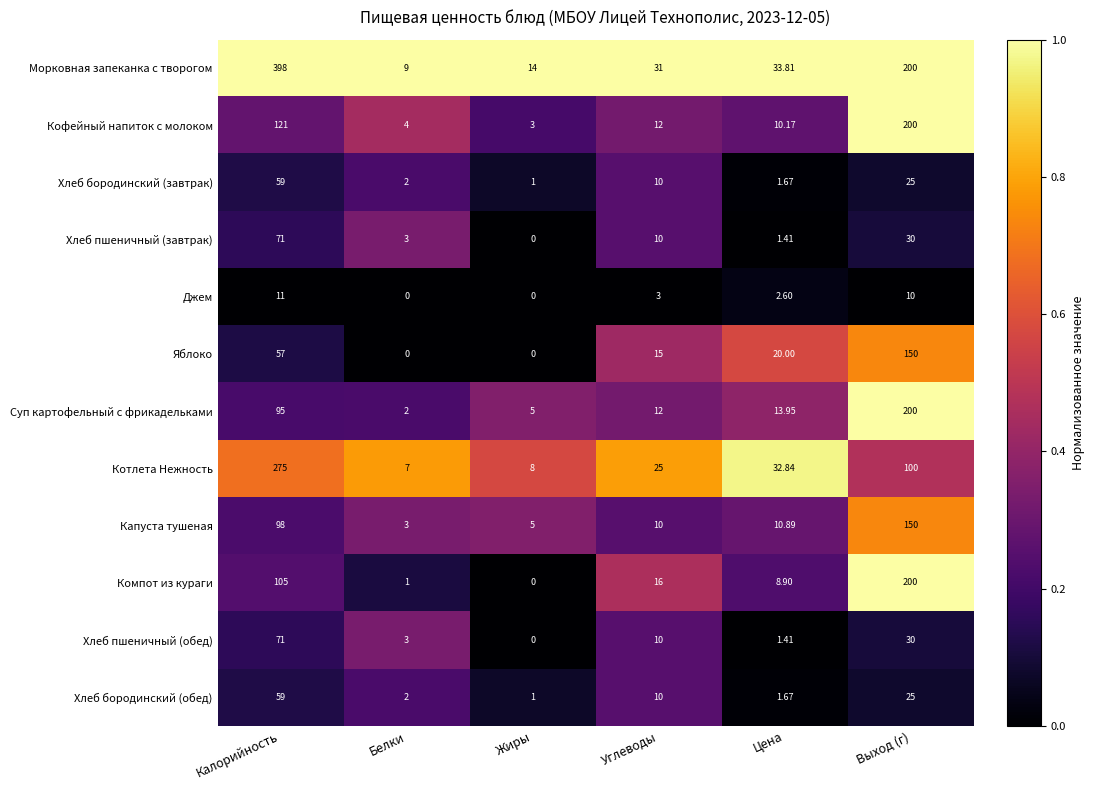

At which label does Компот из кураги first exceed 16?

Калорийность